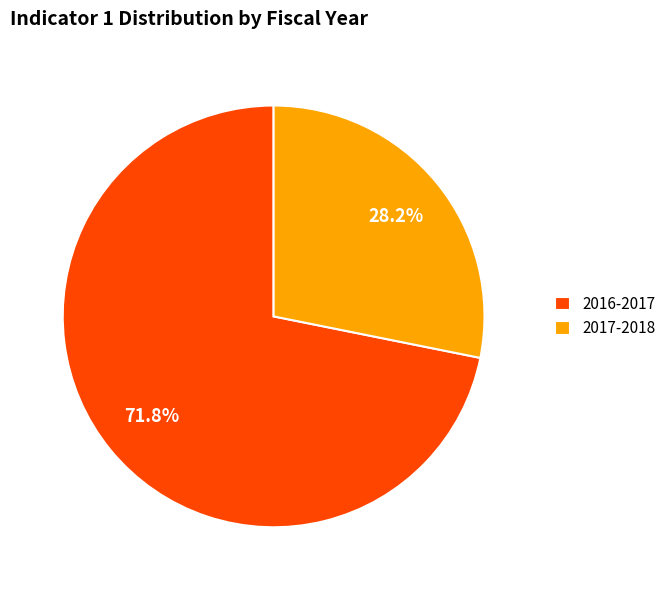

Does any single category account for the majority?

Yes